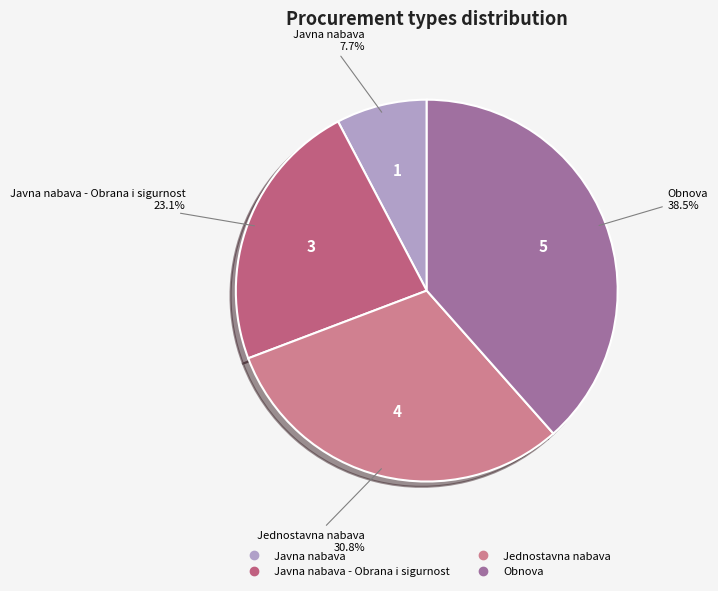

To the nearest percent, what is the average slice percentage?

25%